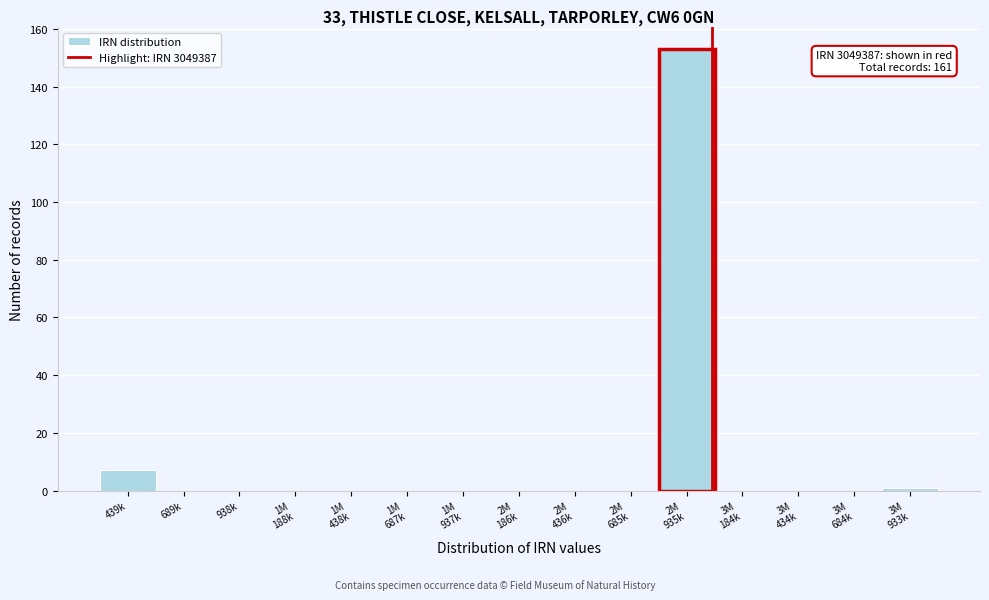

What is the greatest value displayed?

153